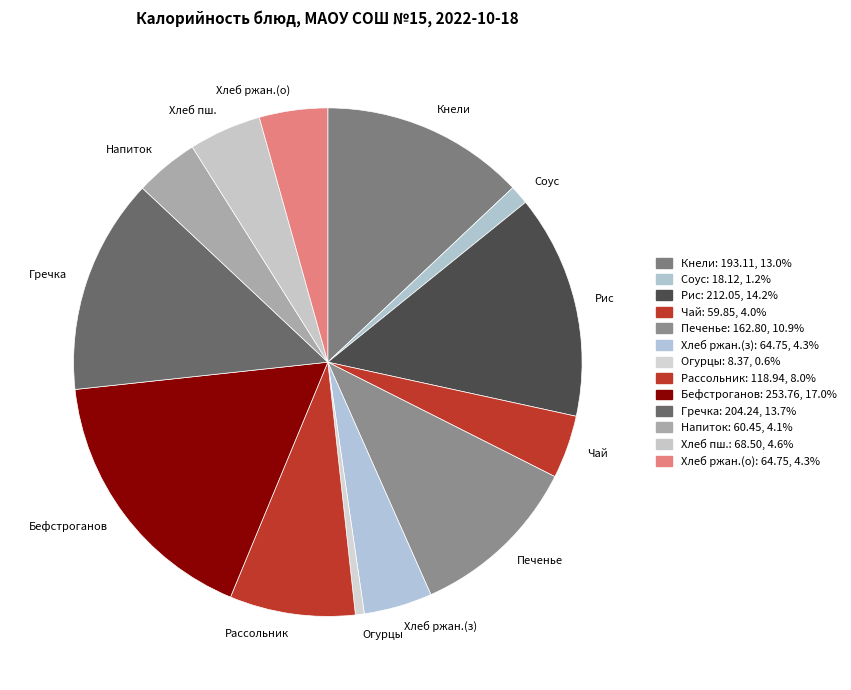

Does Соус represent more than half of the total?

No